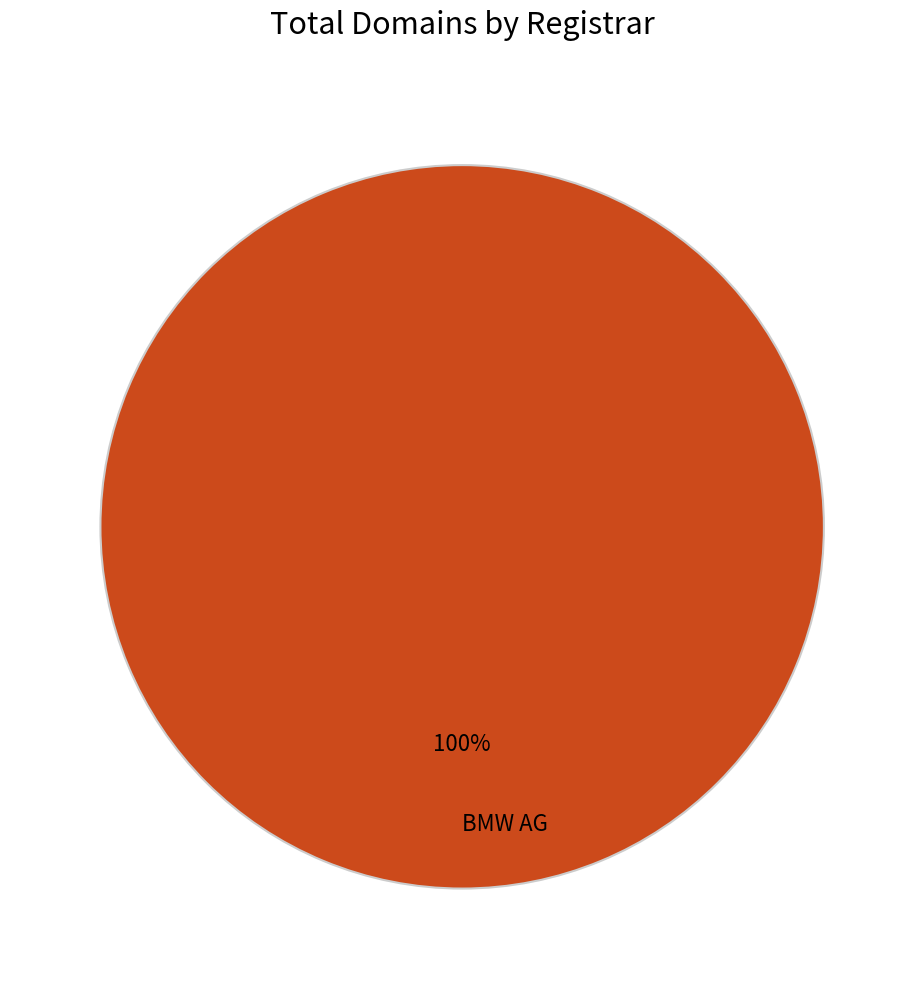

What percentage is the BMW AG slice, to the nearest percent?

100%